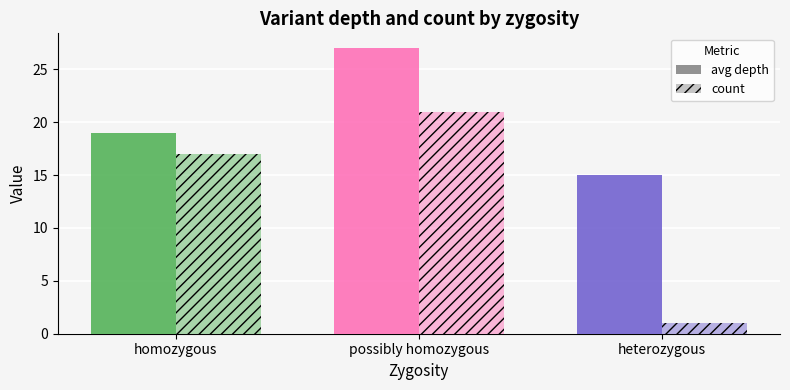

How many series are shown in this chart?

2